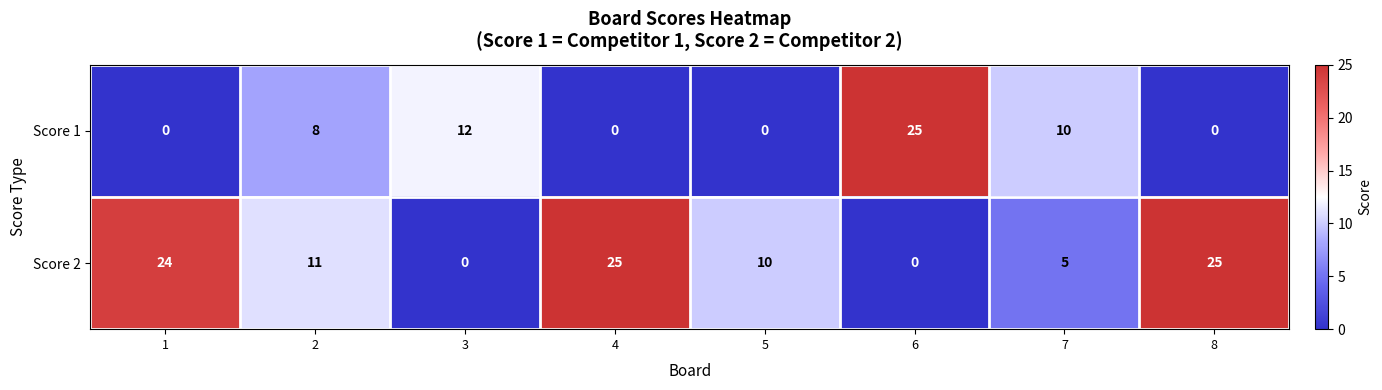

Count the number of categories in the chart.

8